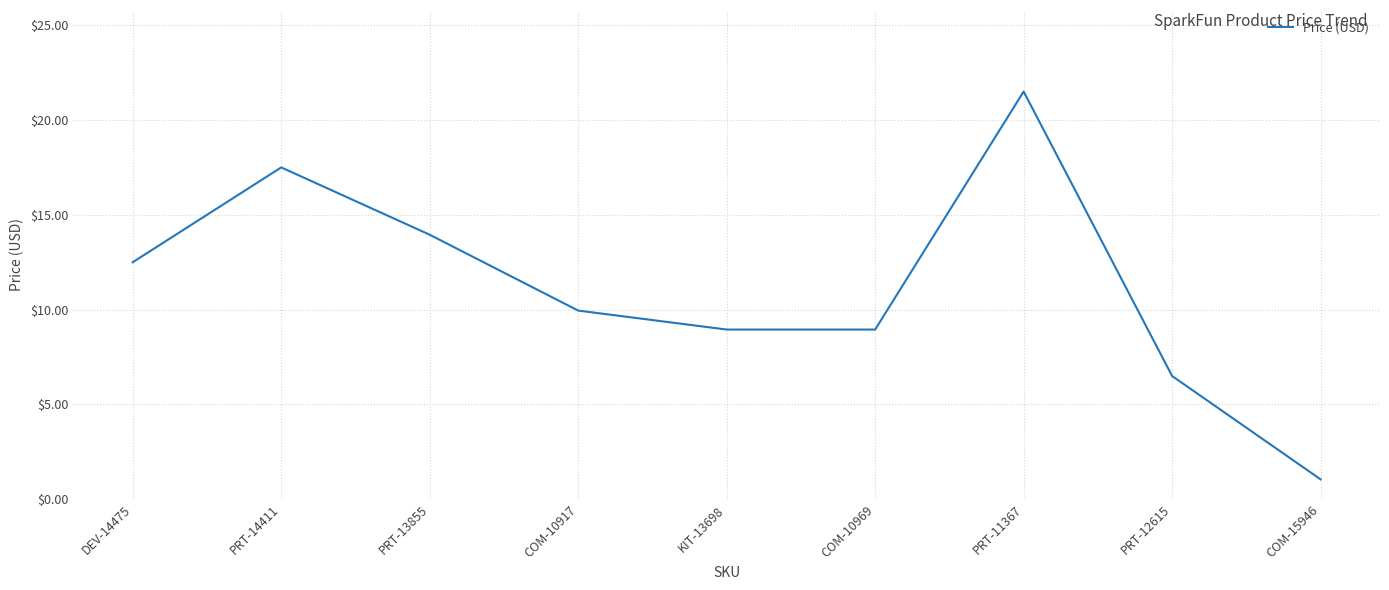

The chart shows a value of 3.8 at COM-10969. True or false?

False